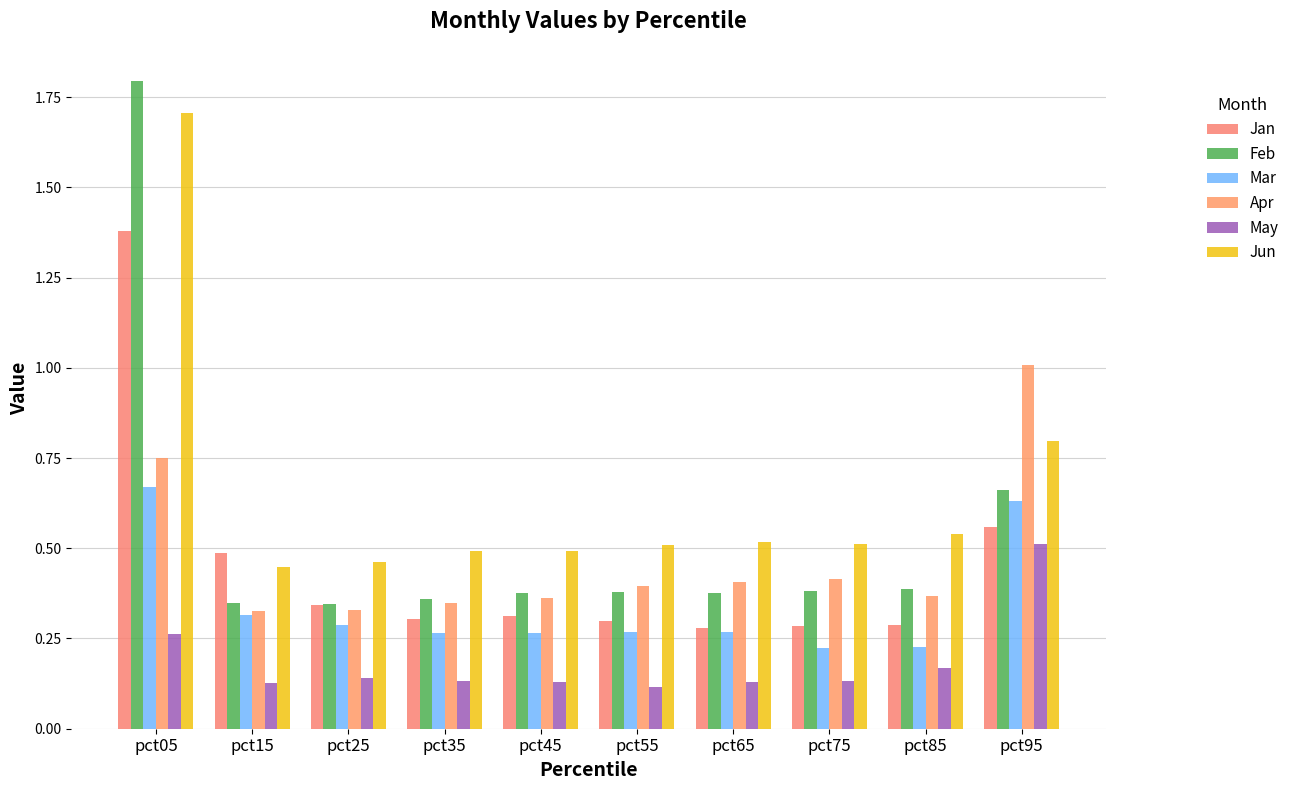

The Feb series shows 0.2 at pct85. True or false?

False